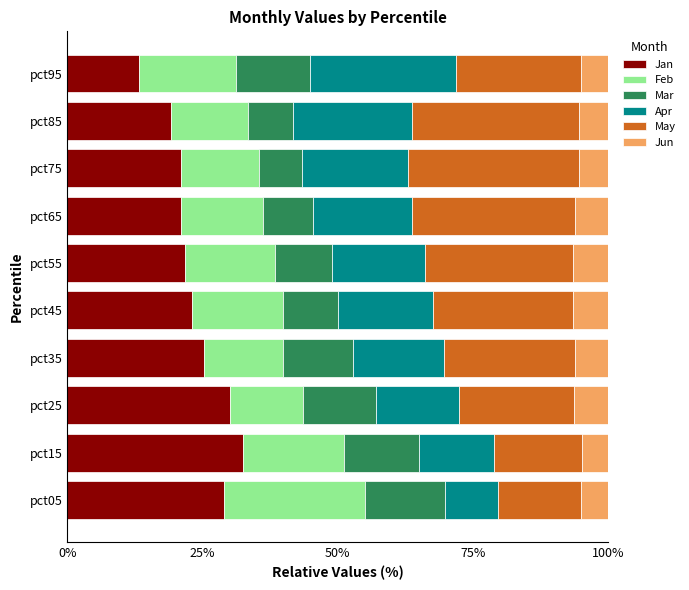

What is the highest value of the Jan series?

32.5